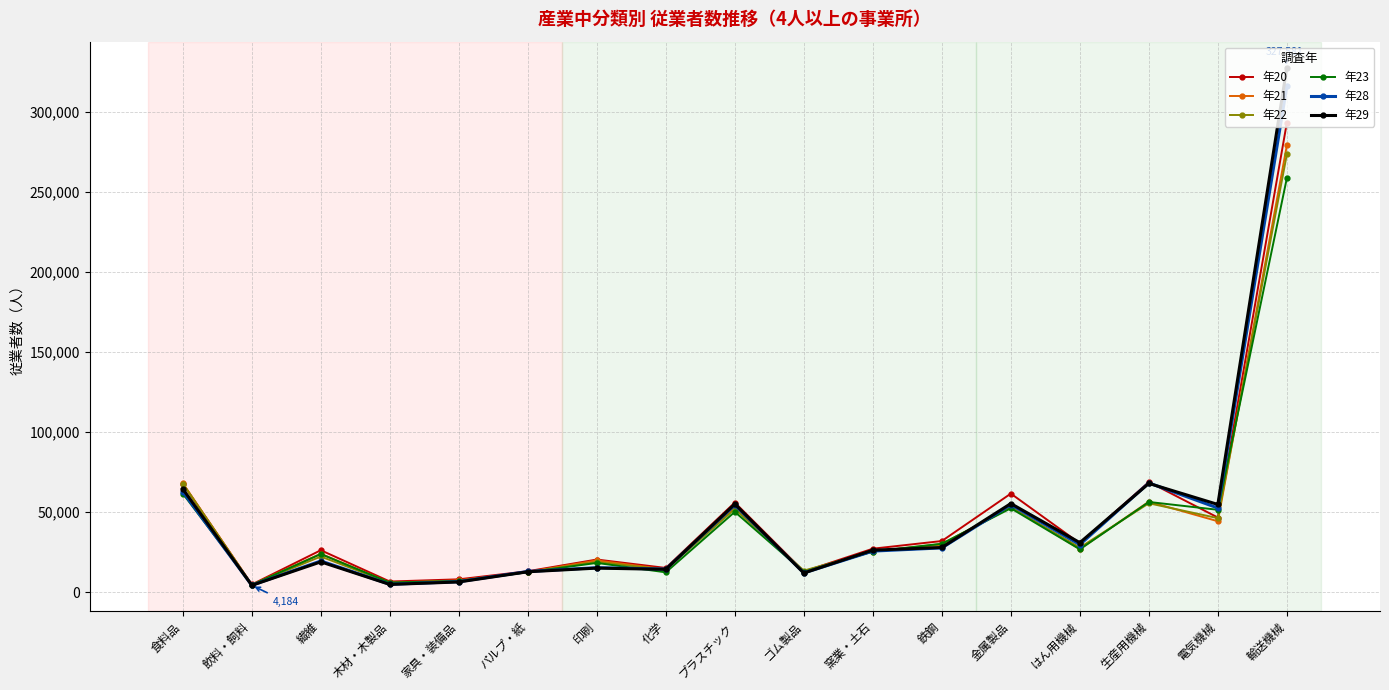

Is it true that 年20 equals 75838 at 電気機械?

False